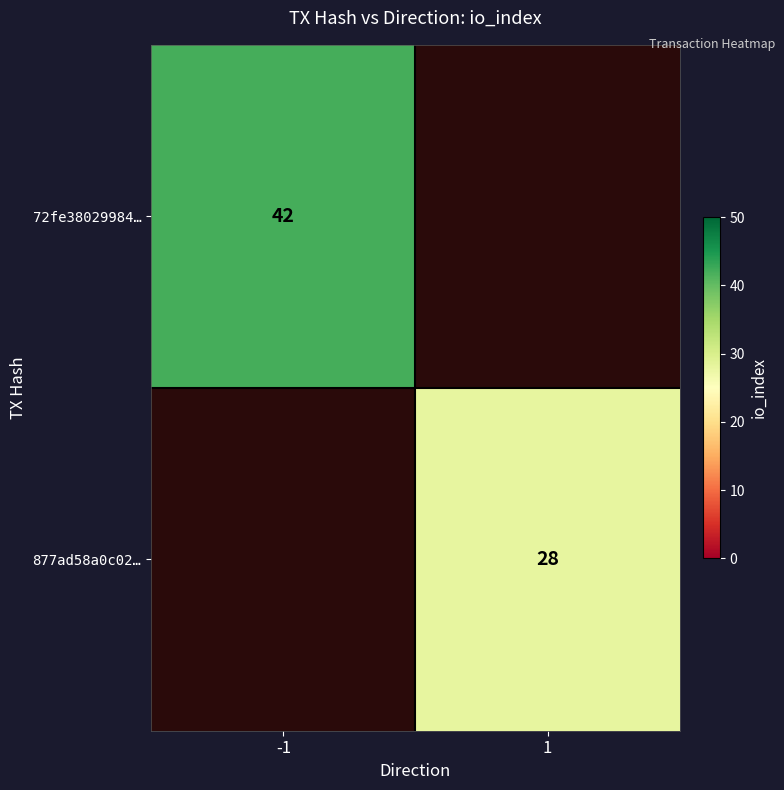

The 877ad58a0c02… series shows 41 at 1. True or false?

False